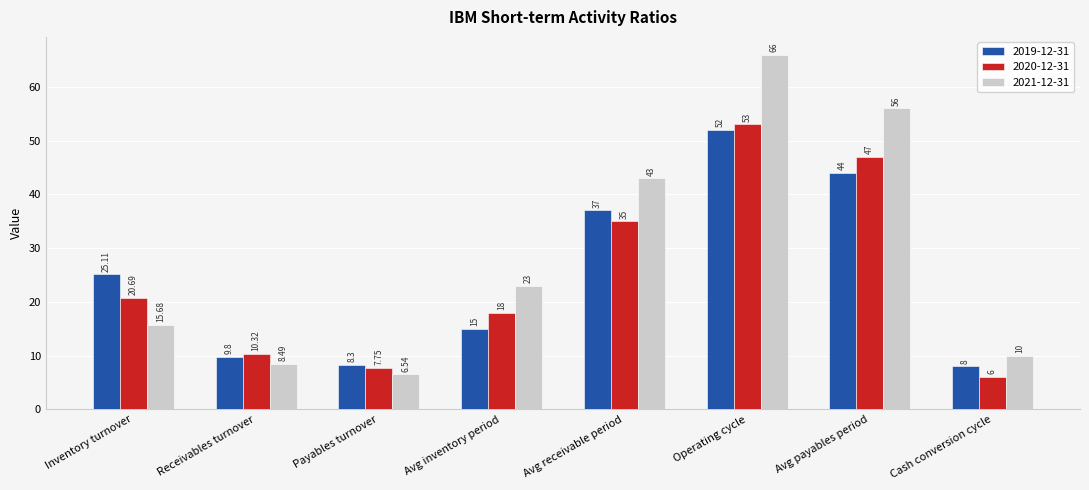

Which category has the highest value in the 2021-12-31 series?

Operating cycle